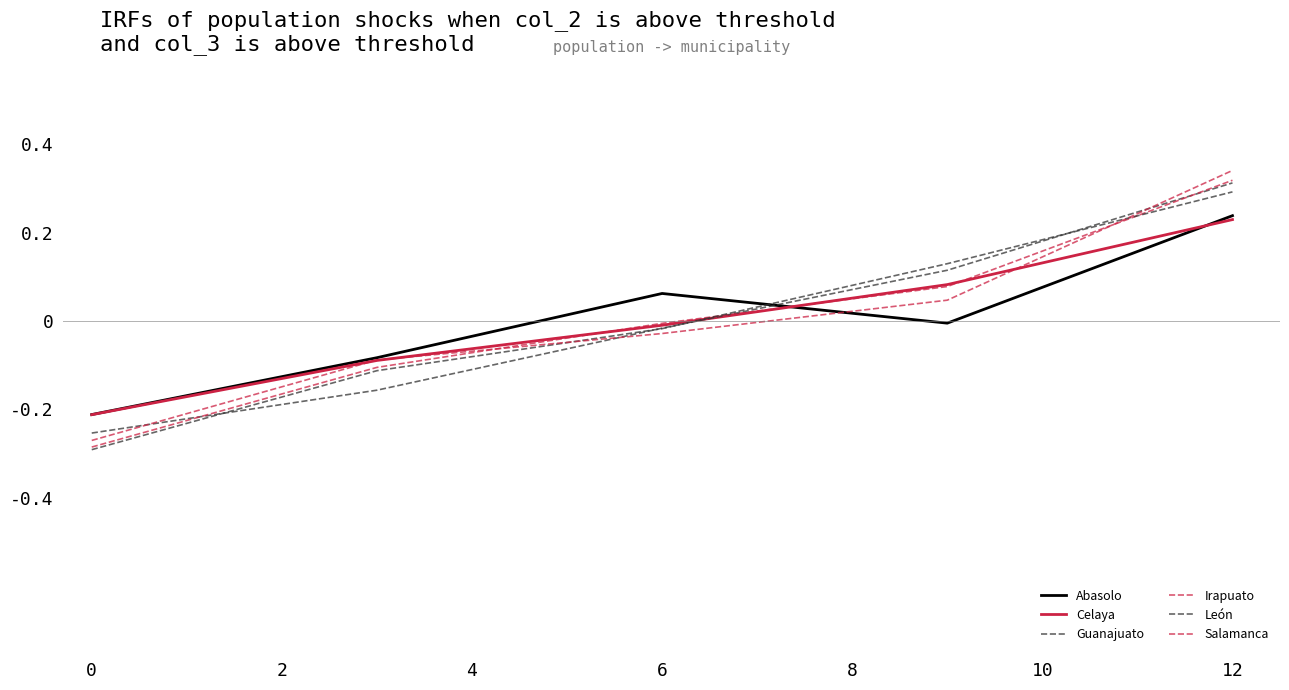

At which label is Celaya closest to 0?

6